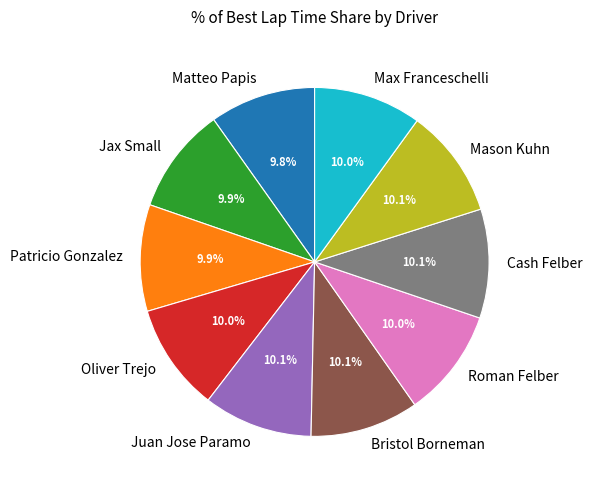

Is there any slice that represents more than half of the pie?

No